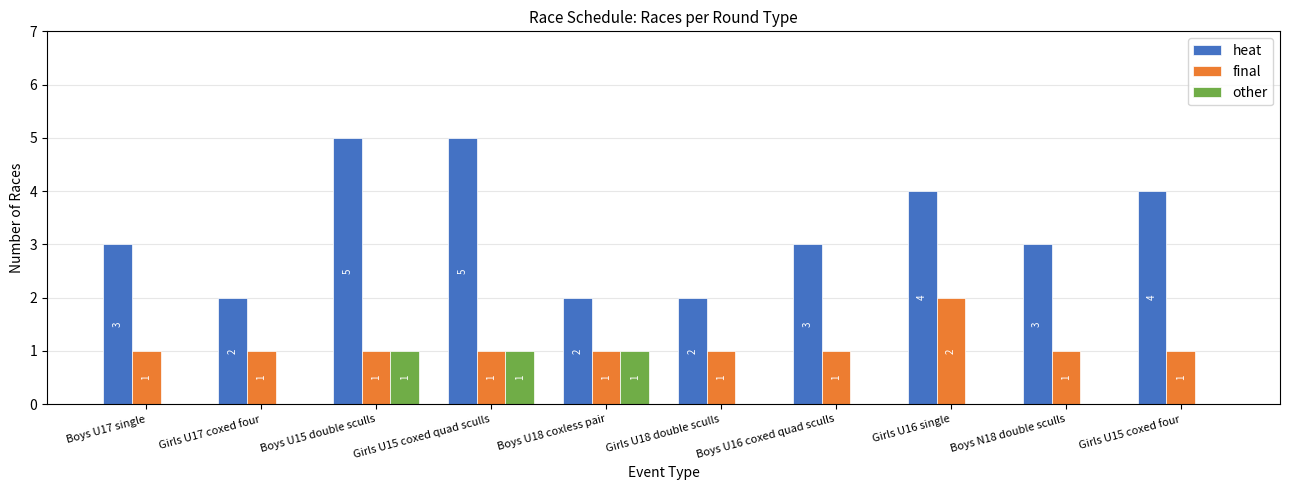

What is the total value across all series at Girls U17 coxed four?

3